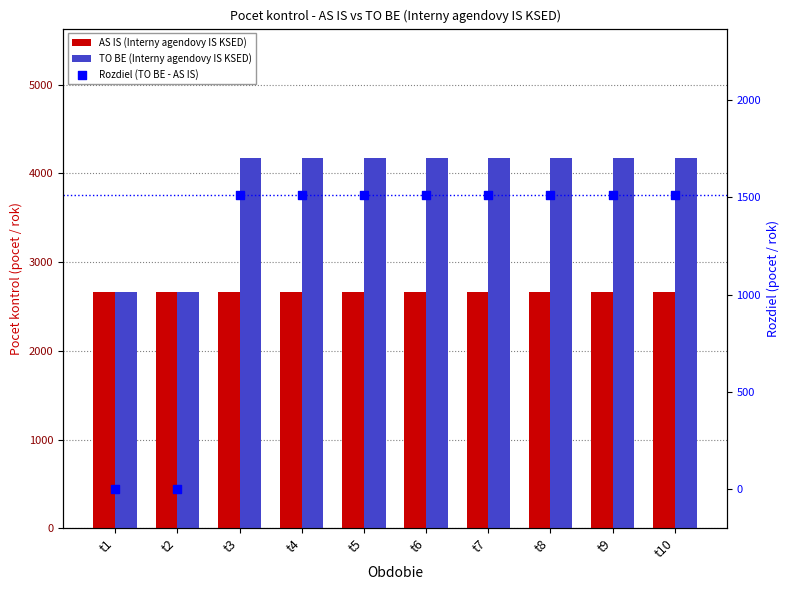

Which series has the largest Y range (max minus min)?

TO BE (Interny agendovy IS KSED)